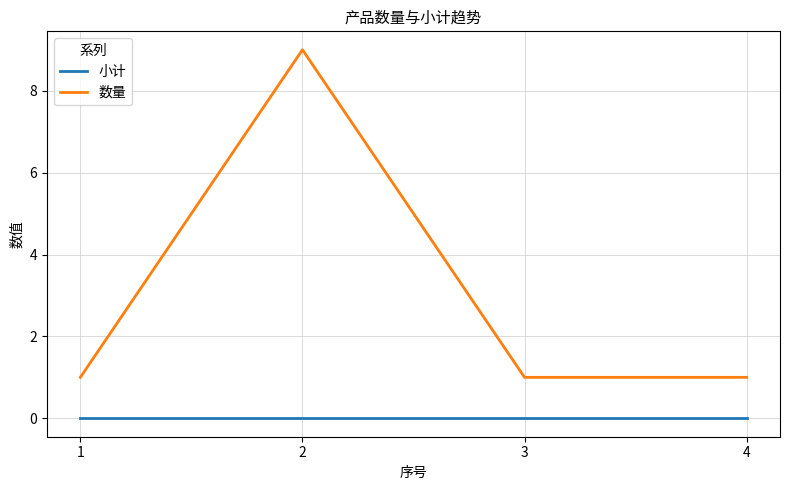

What are all the series names shown in the legend?

小计, 数量